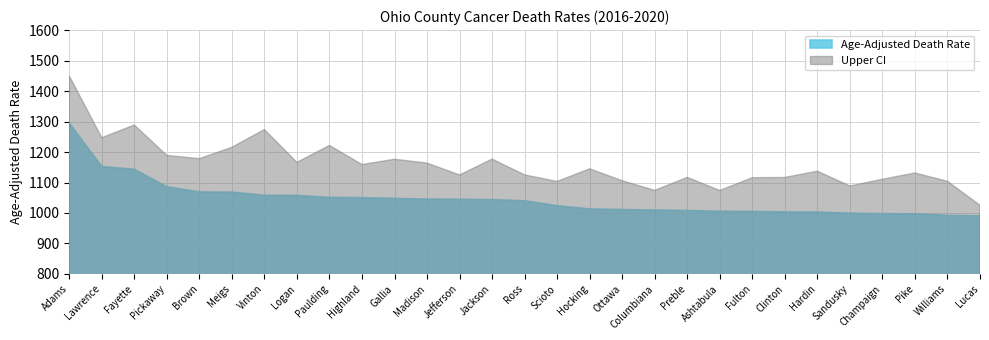

Which series changed the most between Logan and Gallia?

Upper CI